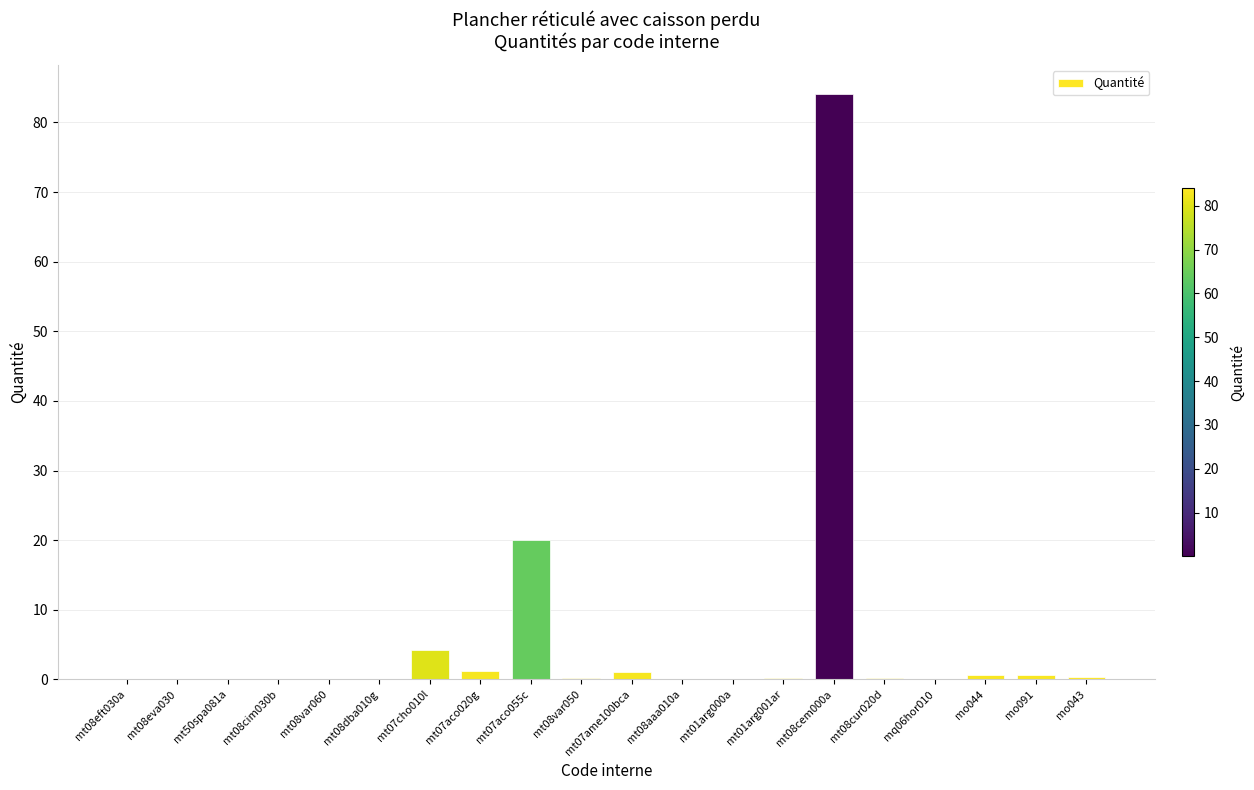

At which label is the value closest to 42?

mt07aco055c